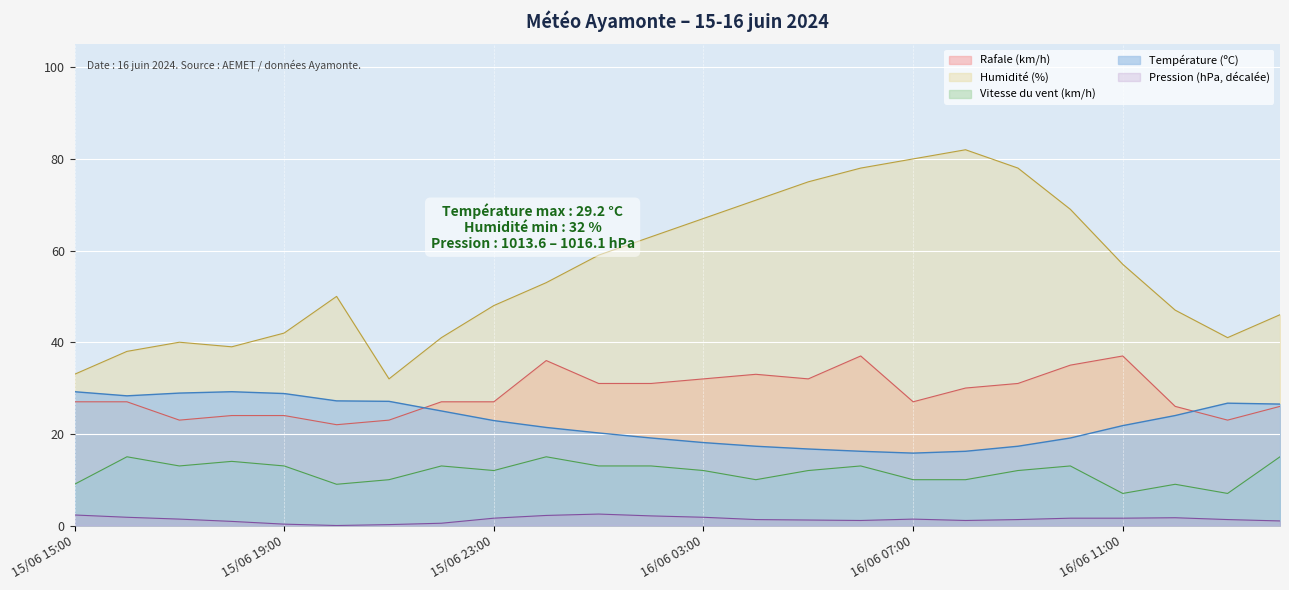

At which category is the sum across all series the highest?

16/06 06:00